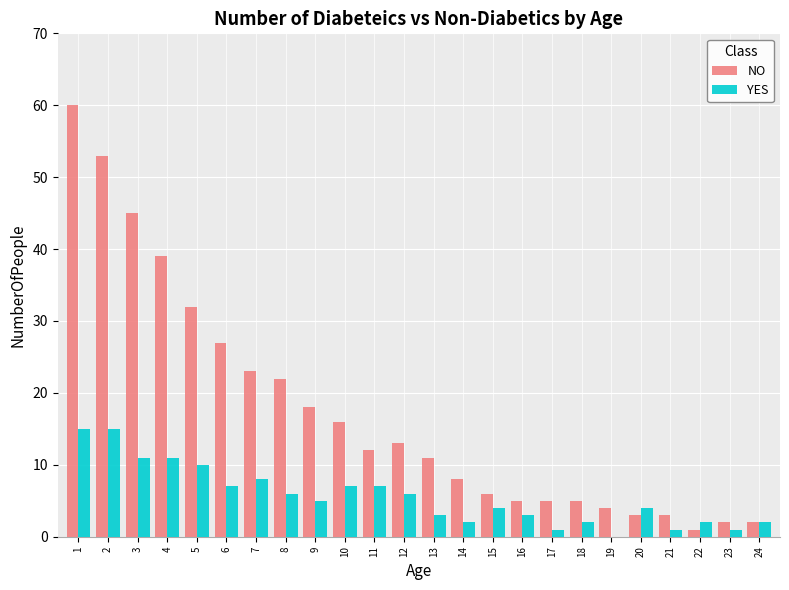

The value of NO at 17 is 2. True or false?

False